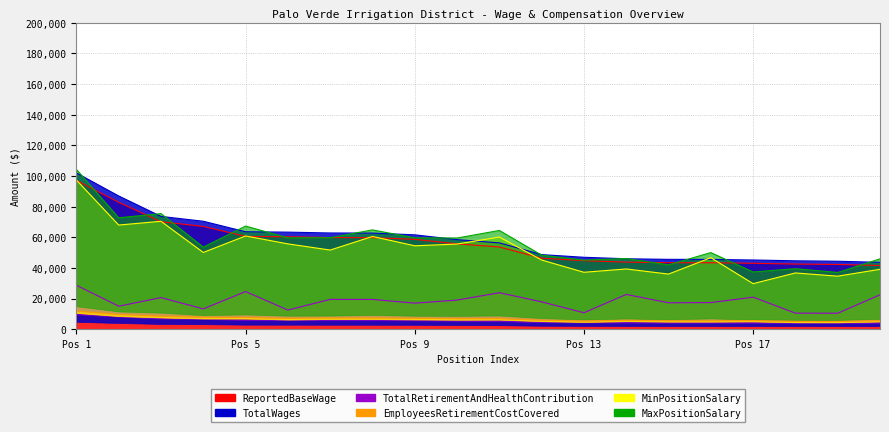

What is the minimum value shown in the chart?

5073.5